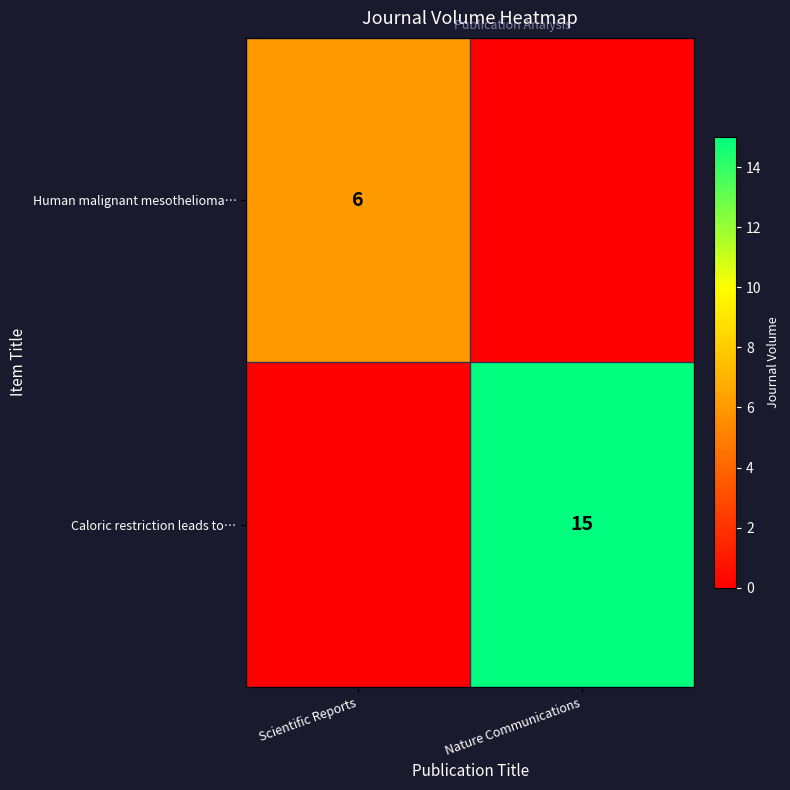

The value of Human malignant mesothelioma… at Scientific Reports is 2. True or false?

False